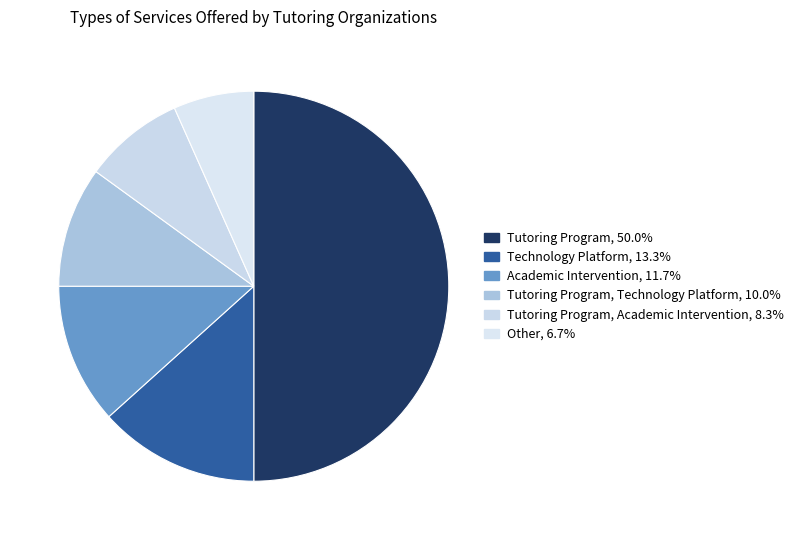

Count the number of slices in the pie.

6